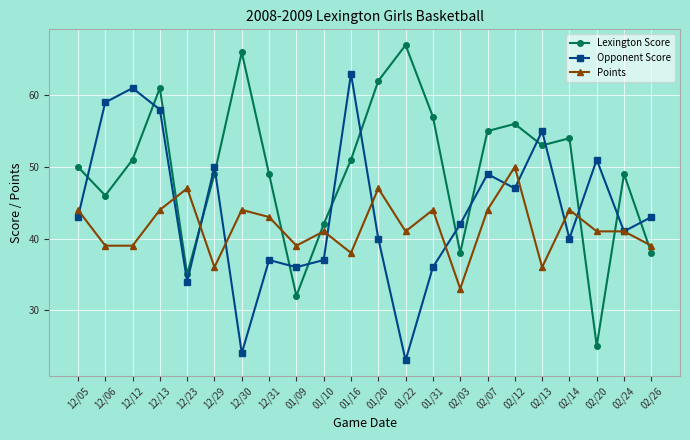

How many data points does each series have?

22